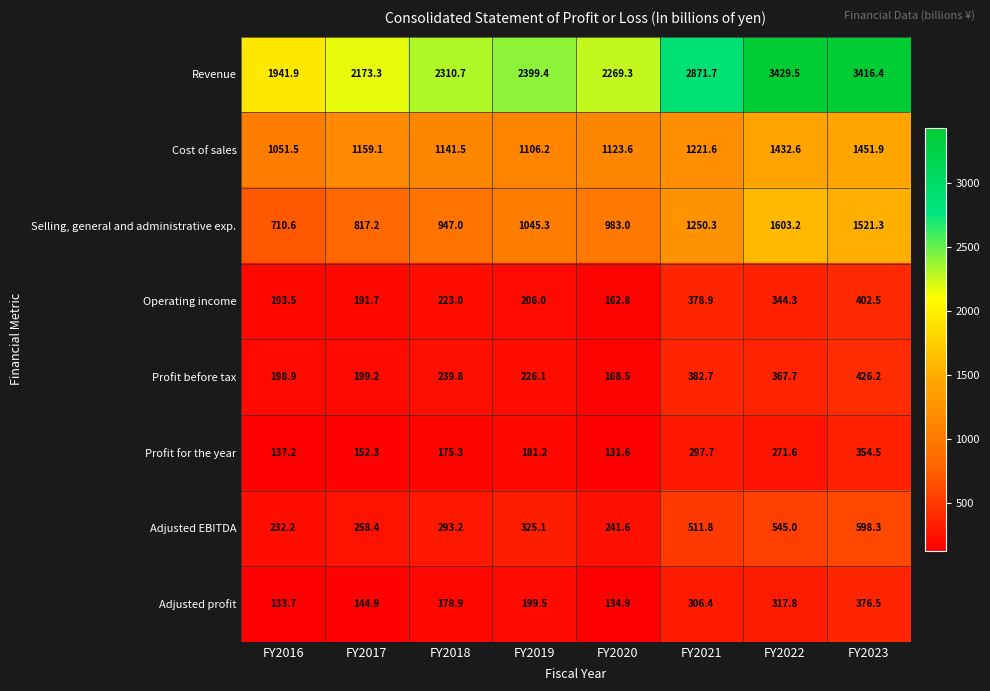

Which label corresponds to the largest value in the chart?

FY2022